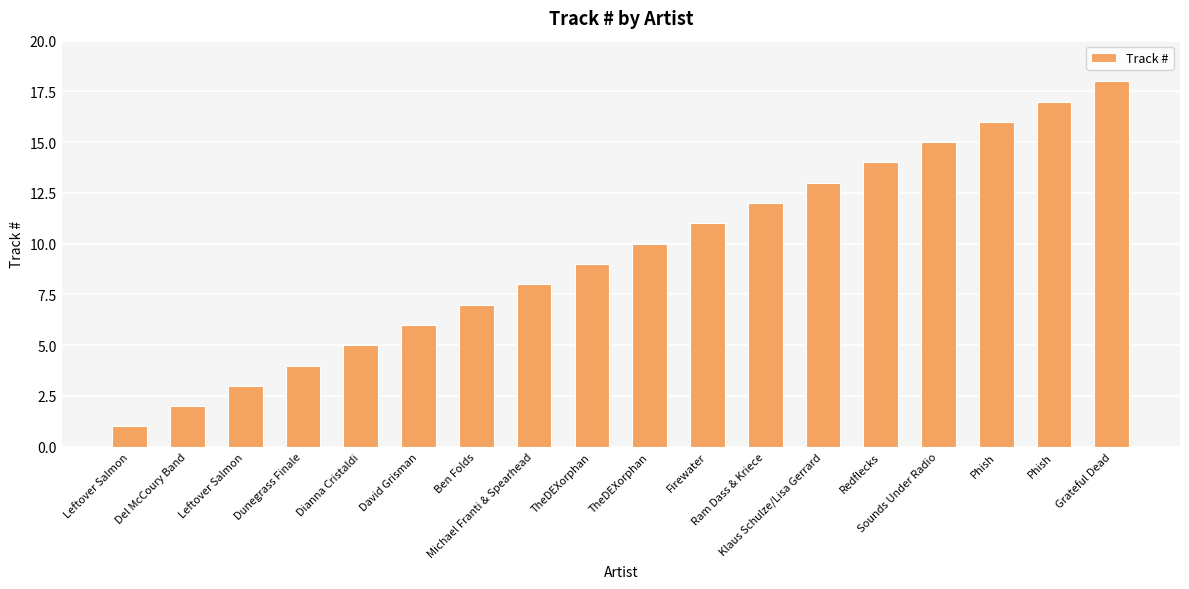

How many bars are there in total?

18